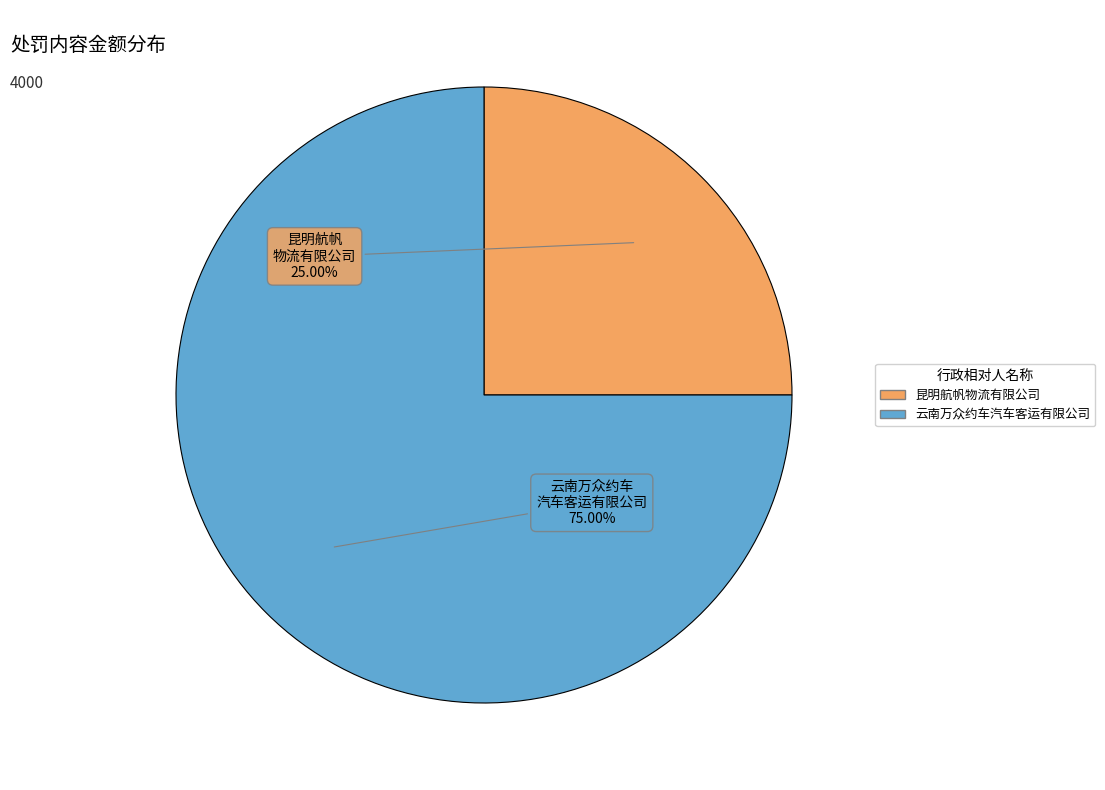

Is there any slice that represents more than half of the pie?

Yes